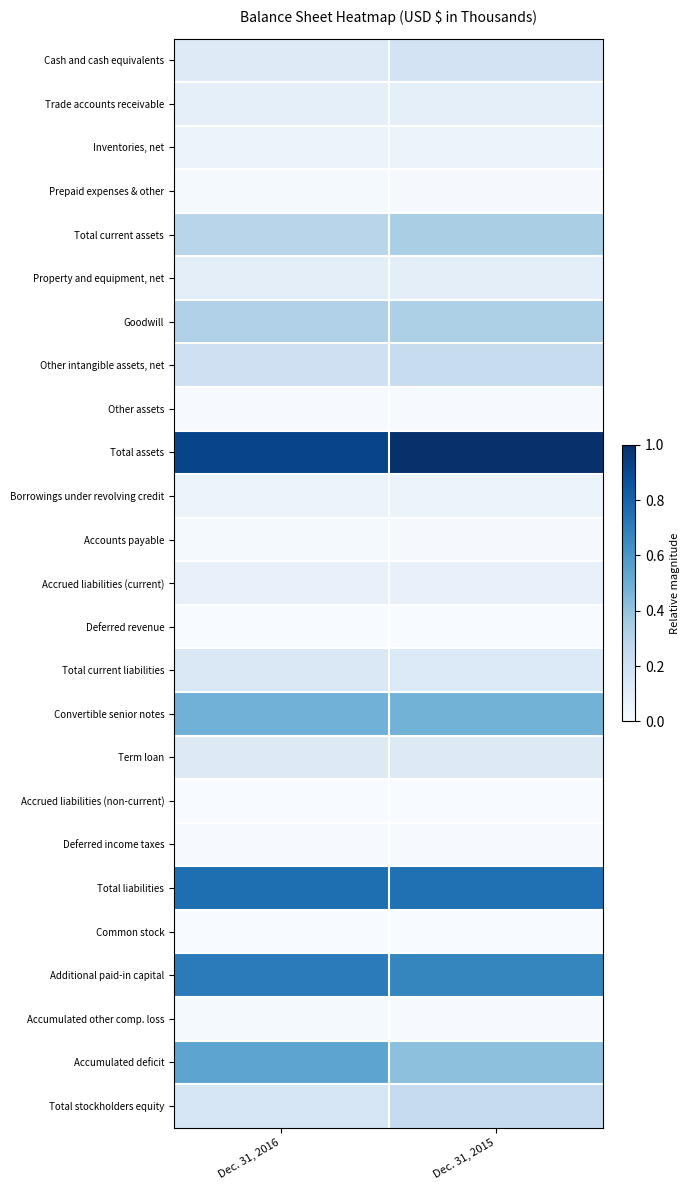

At which category does the chart reach its minimum across all series?

Dec. 31, 2015